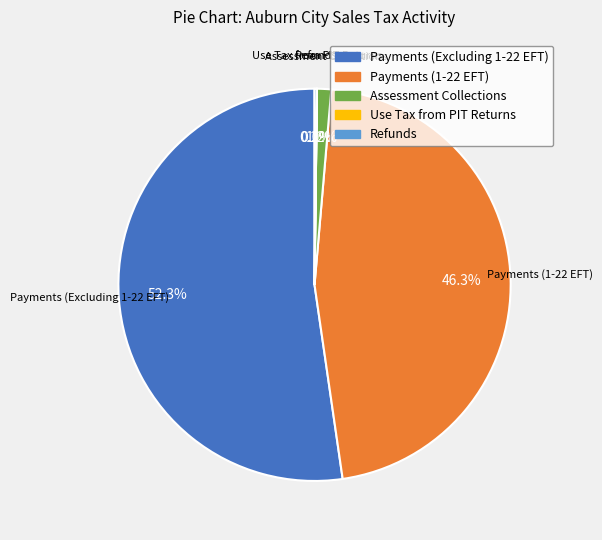

To the nearest percent, what is the difference between the largest and smallest slice percentages?

52%